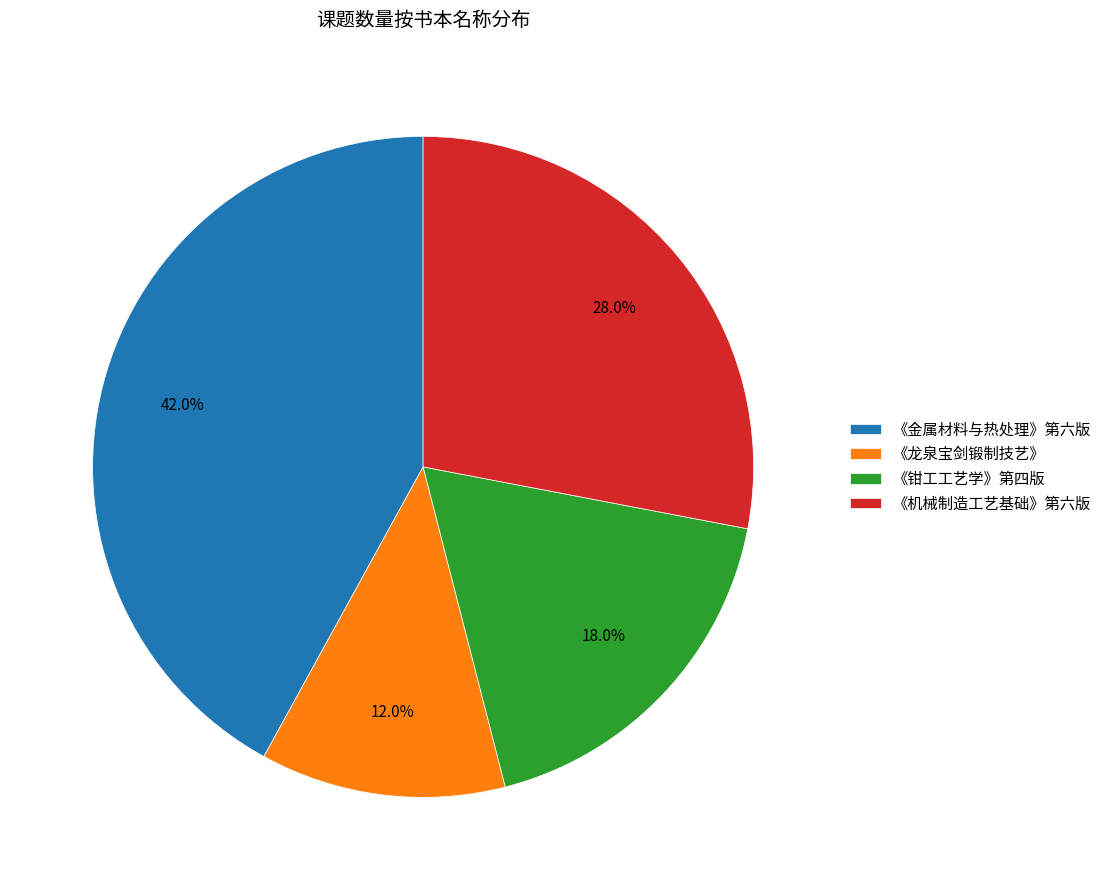

Is the sum of 《机械制造工艺基础》第六版 and 《龙泉宝剑锻制技艺》 greater than half?

No